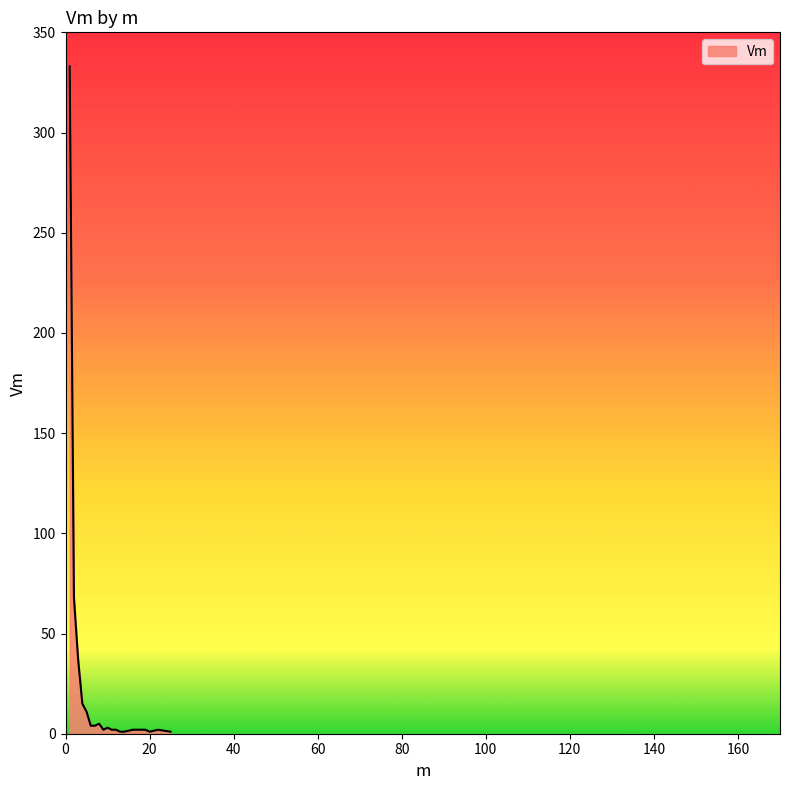

What is the maximum value shown in the chart?

333